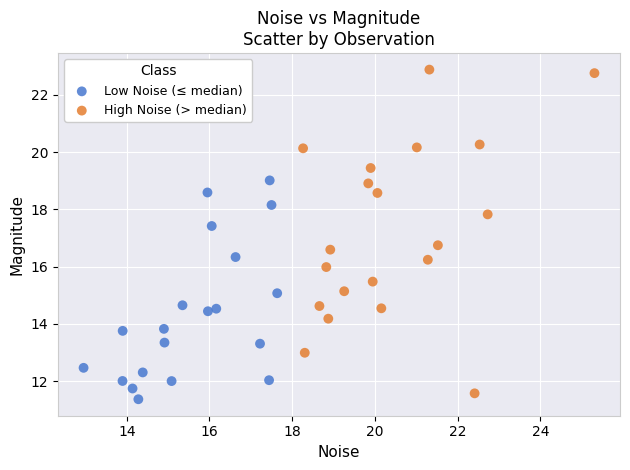

Which series contains the lowest Y value?

Low Noise (≤ median)